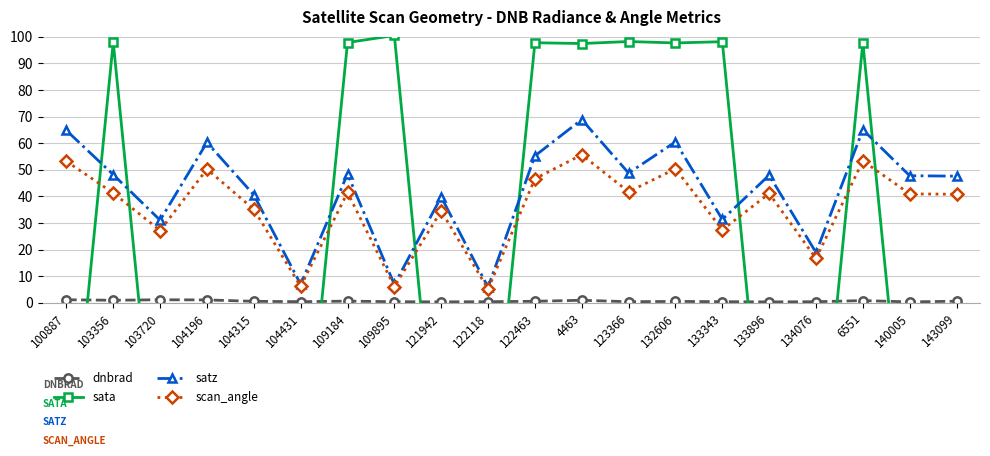

At 100887, list the series in order from smallest to largest.

sata, dnbrad, scan_angle, satz